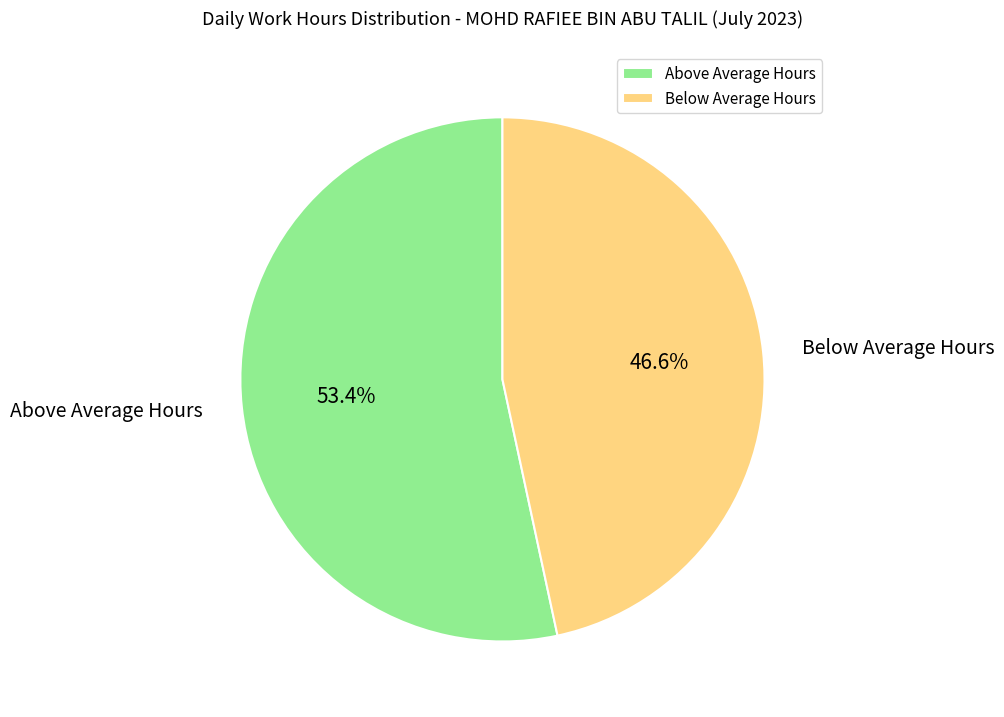

Is the sum of Below Average Hours and Above Average Hours greater than half?

Yes